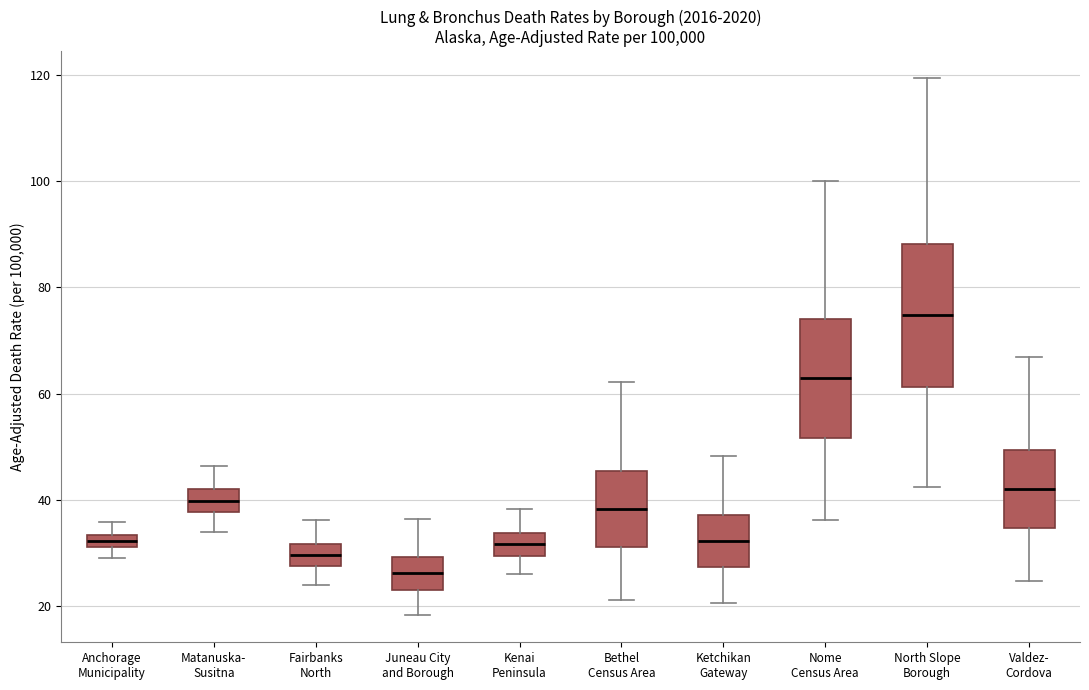

Which box's median line is the lowest?

Juneau City and Borough